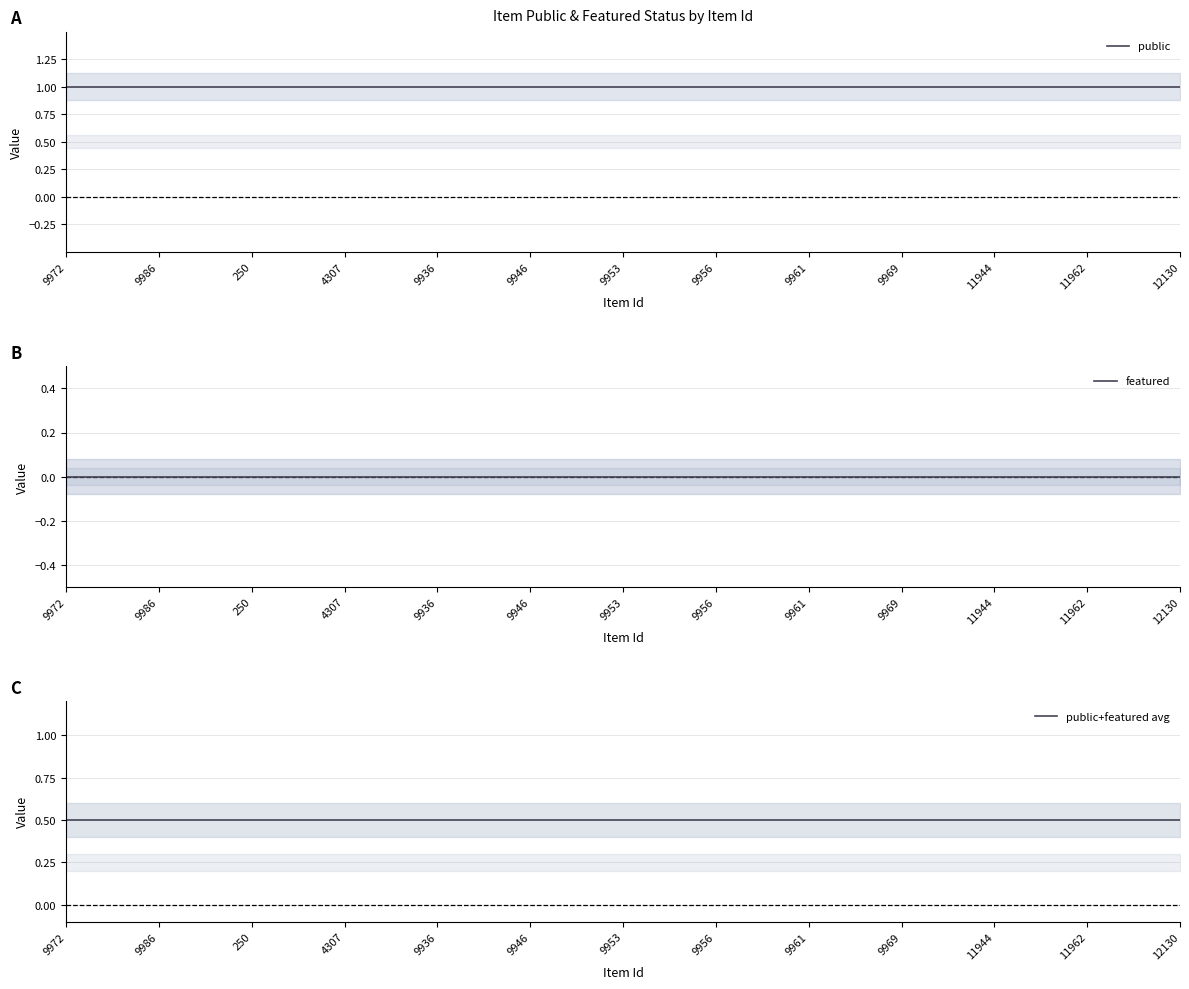

What is the total value across all series at 9956?

1.5